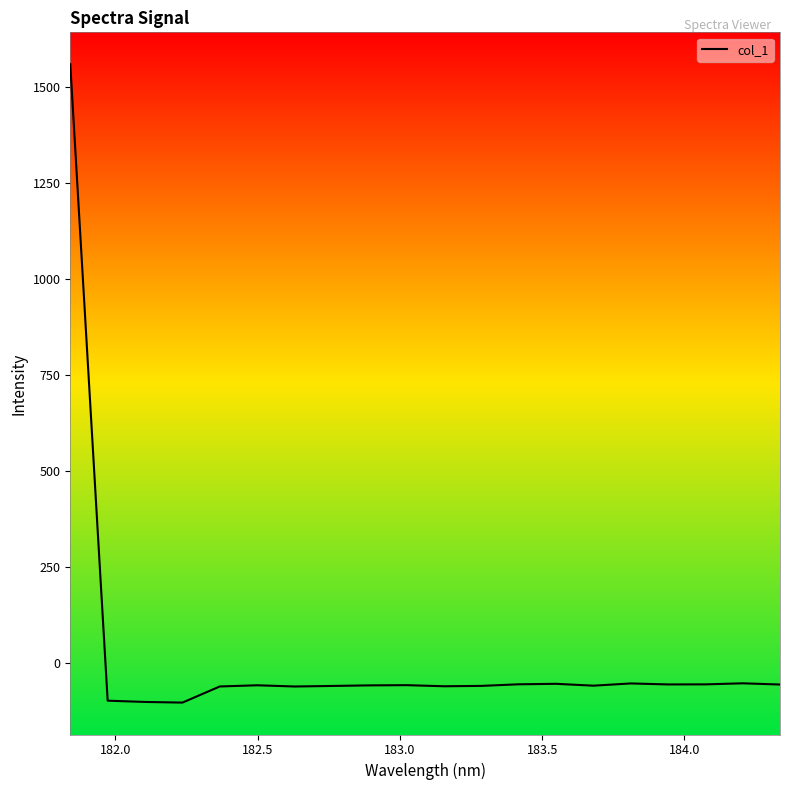

Does the chart have visible grid lines?

No